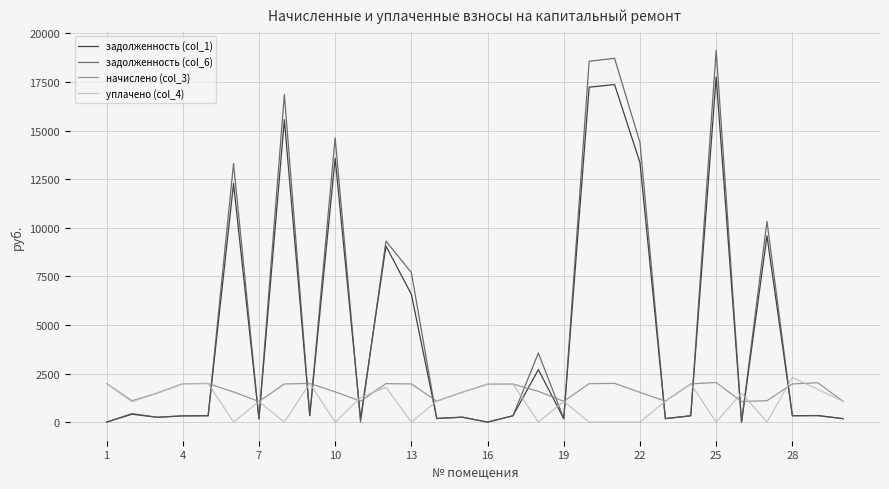

What is the greatest value displayed?

19139.9